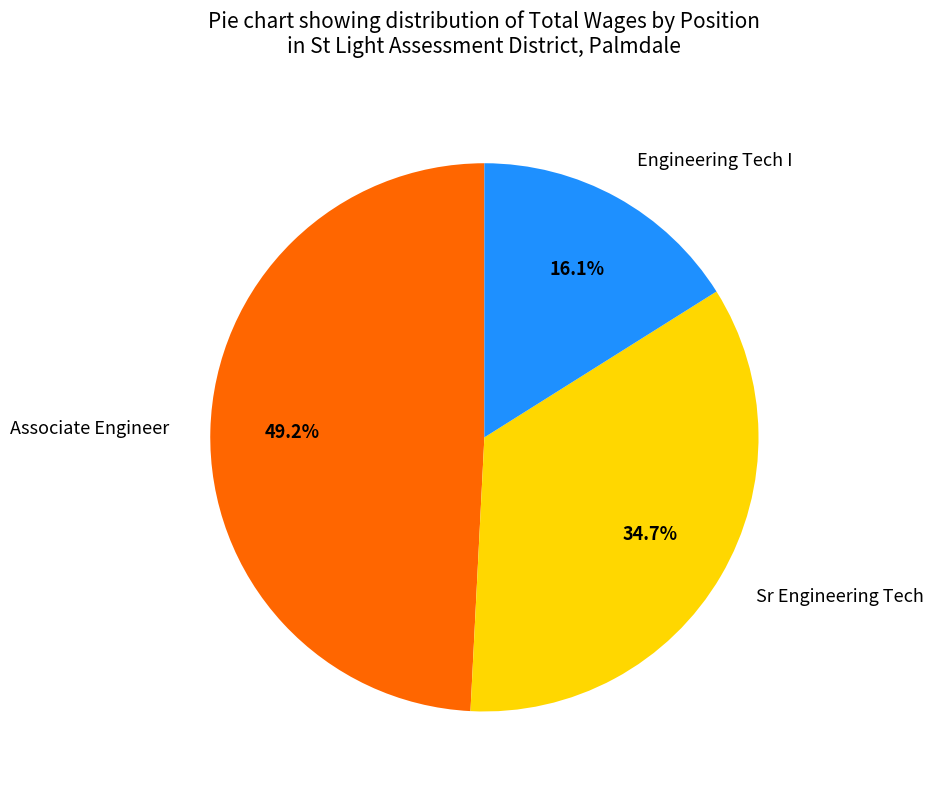

What percentage is the Engineering Tech I slice, to the nearest percent?

16%